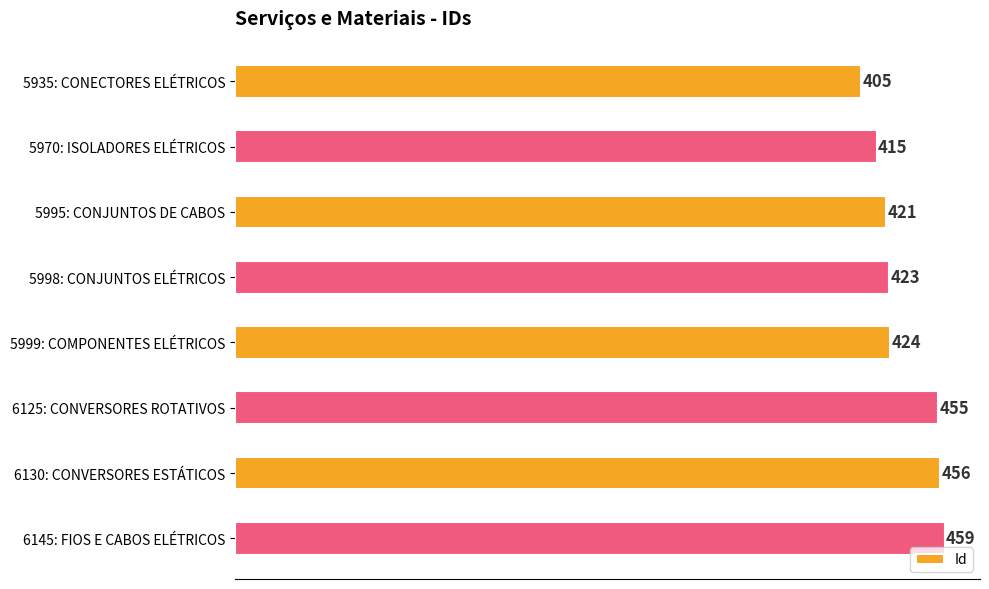

List the labels in order of value, smallest first.

5935: CONECTORES ELÉTRICOS, 5970: ISOLADORES ELÉTRICOS, 5995: CONJUNTOS DE CABOS, 5998: CONJUNTOS ELÉTRICOS, 5999: COMPONENTES ELÉTRICOS, 6125: CONVERSORES ROTATIVOS, 6130: CONVERSORES ESTÁTICOS, 6145: FIOS E CABOS ELÉTRICOS